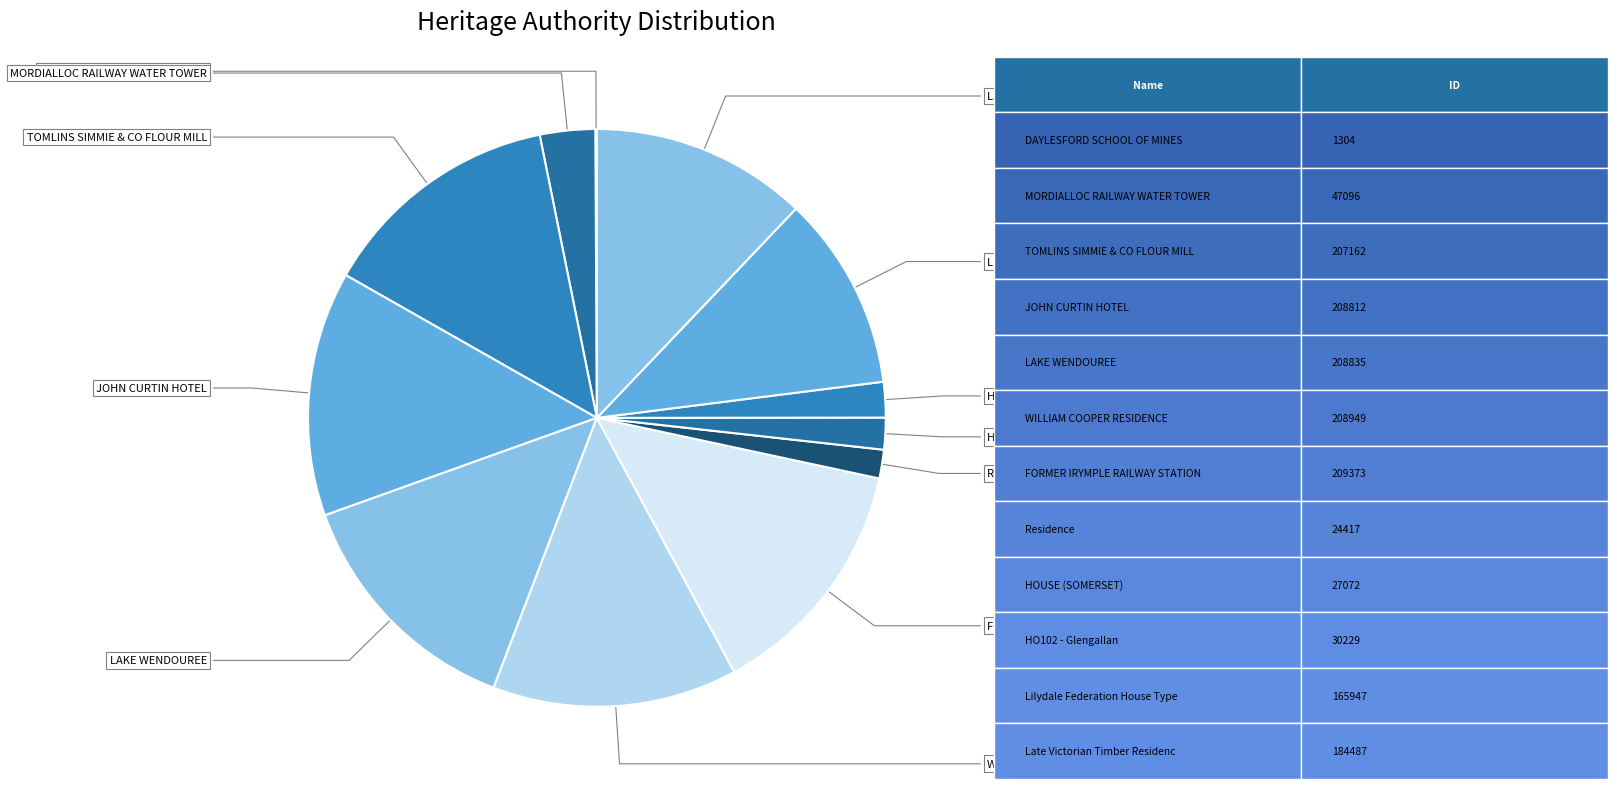

Rank the categories by value from lowest to highest.

DAYLESFORD SCHOOL OF MINES, Residence, HOUSE (SOMERSET), HO102 - Glengallan, MORDIALLOC RAILWAY WATER TOWER, Lilydale Federation House Types, Late Victorian Timber Residence, TOMLINS SIMMIE & CO FLOUR MILL, JOHN CURTIN HOTEL, LAKE WENDOUREE, WILLIAM COOPER RESIDENCE, FORMER IRYMPLE RAILWAY STATION